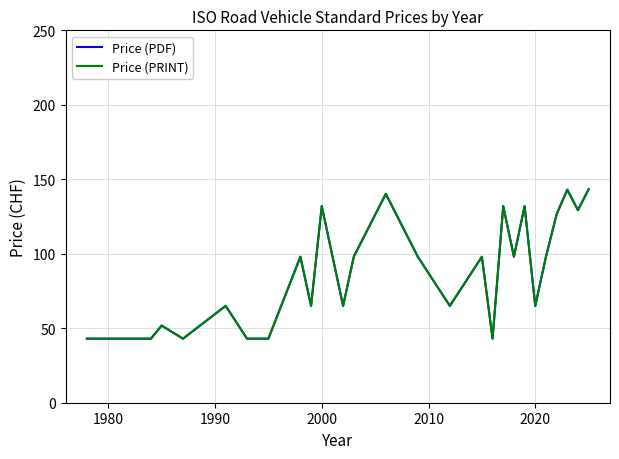

Is this an area chart (filled region under the line)?

No